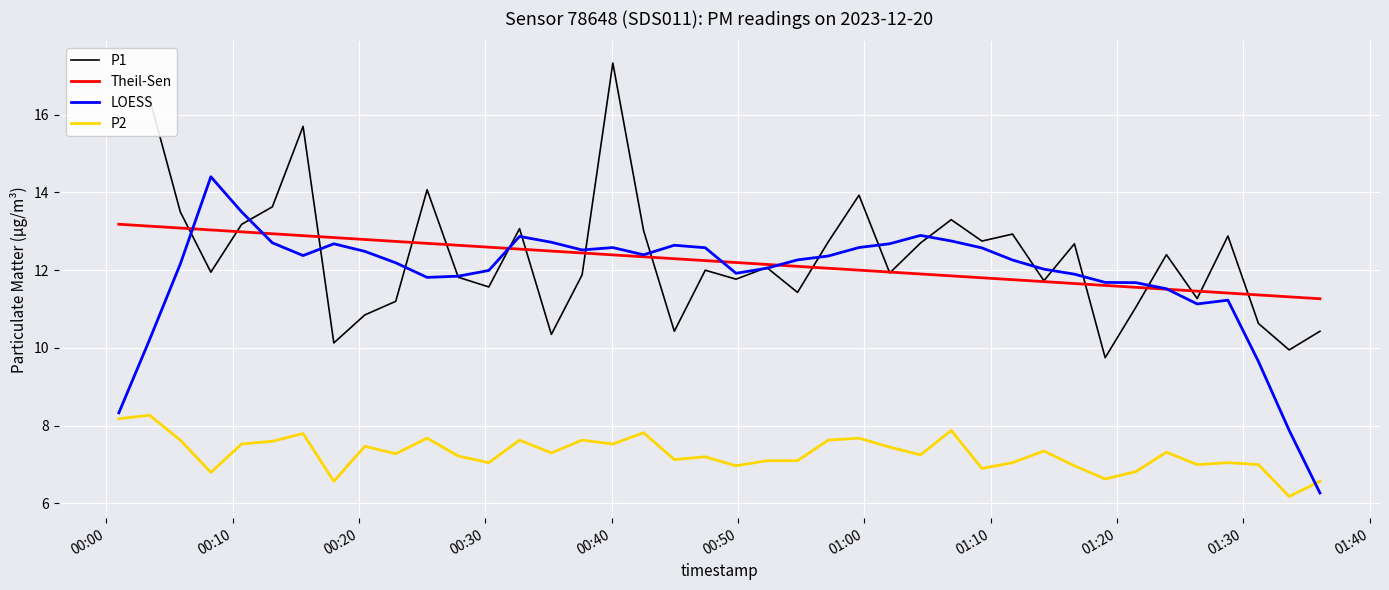

How many lines are shown in the chart?

4